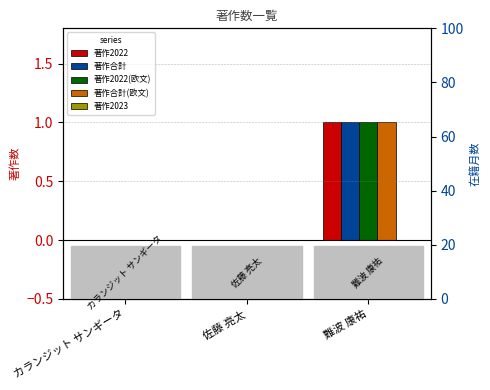

Which has a higher value, 佐藤 亮太 or 難波 康祐?

難波 康祐